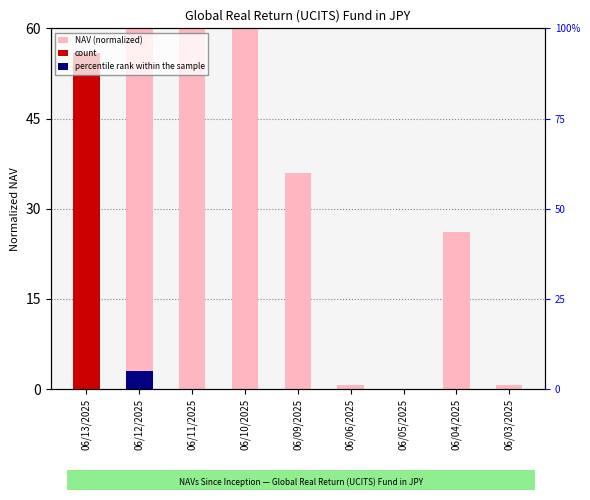

How many data points are less than 35?

4